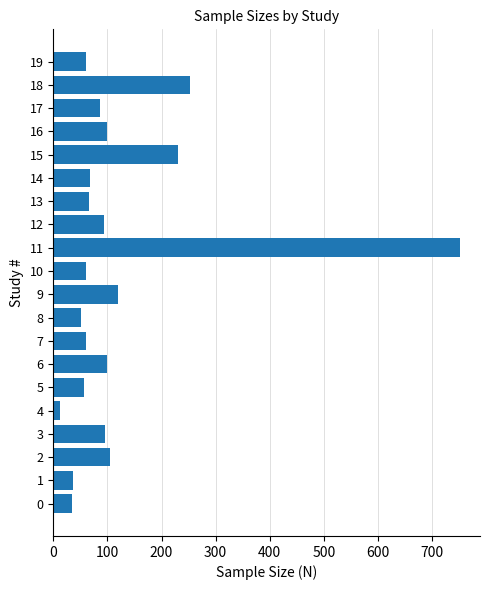

What is the difference between the values at 19 and 17?

27